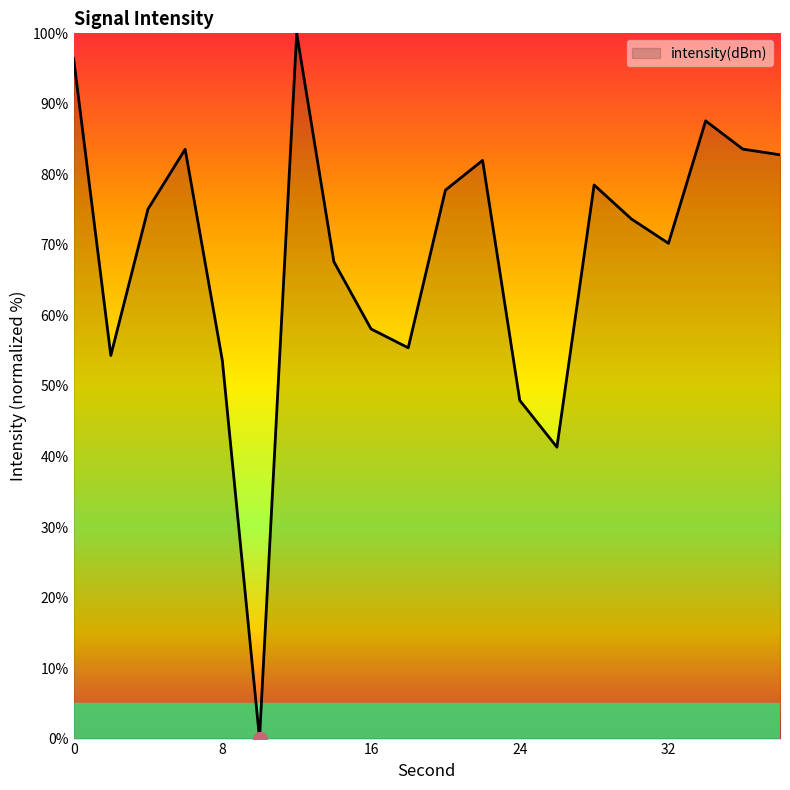

What is the maximum value shown in the chart?

100.0